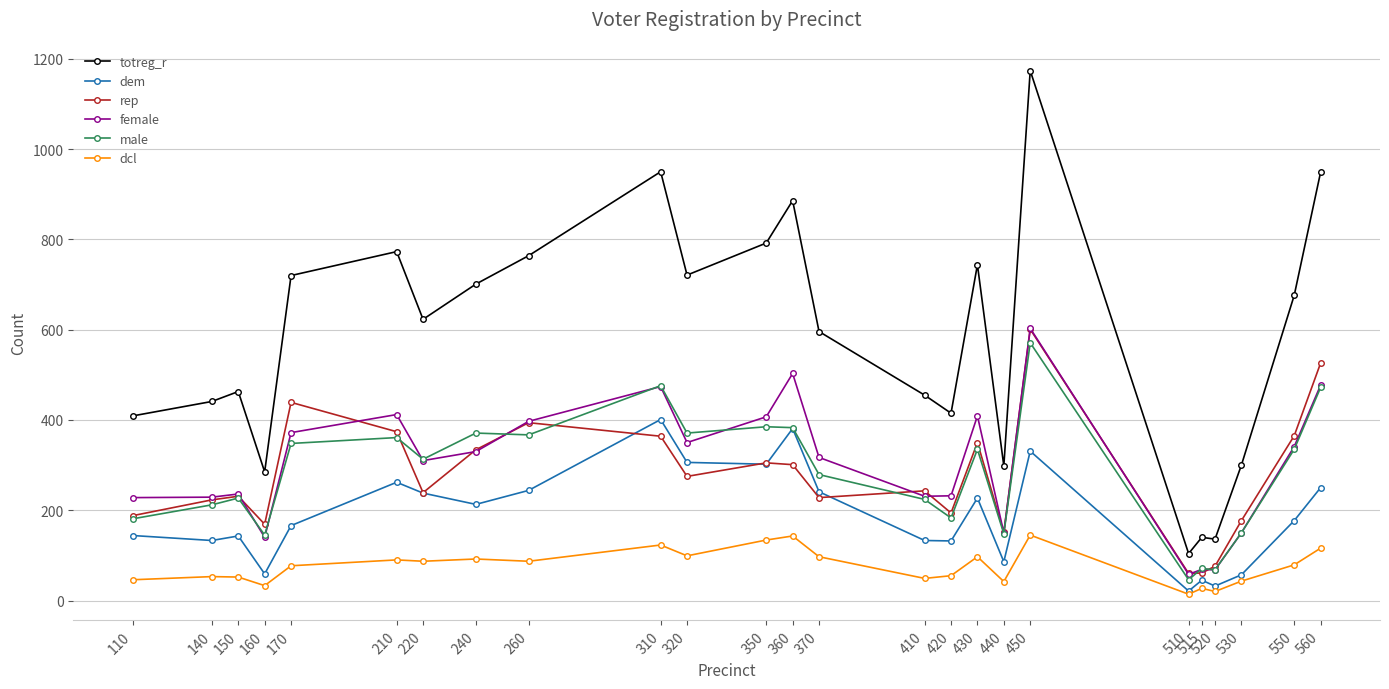

What is the average value of the male series?

281